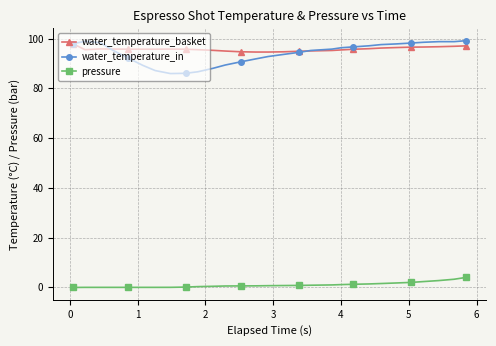

True or false: water_temperature_basket has more than 1 points higher than both neighbors.

True